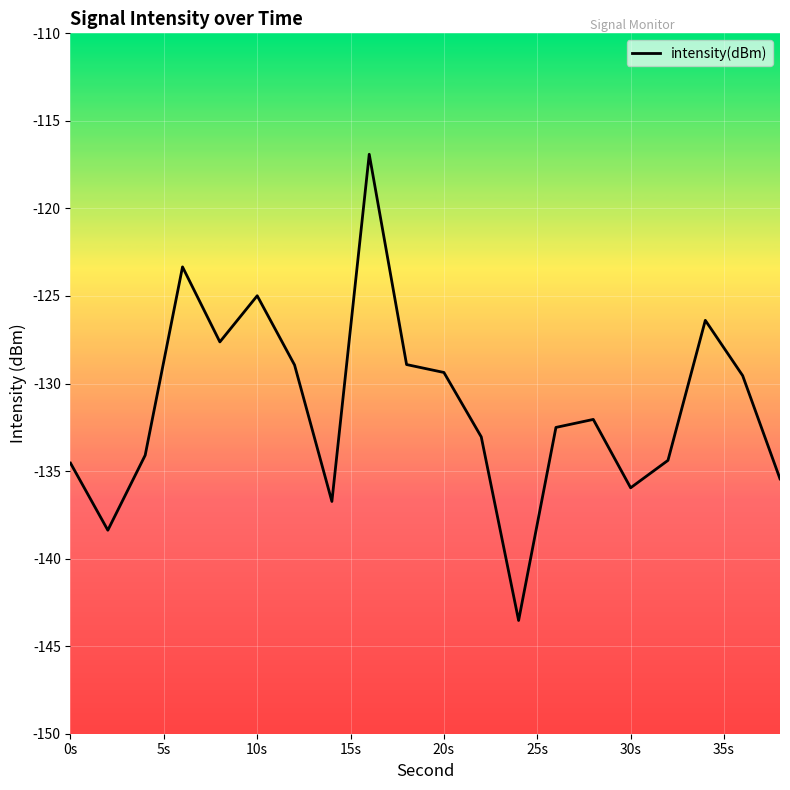

What is the difference between the maximum and minimum values?

26.6